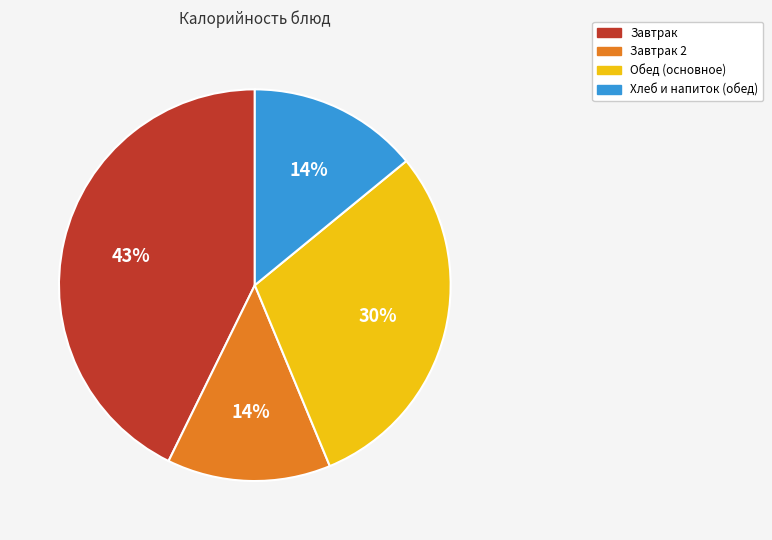

To the nearest percent, what is the average slice percentage?

25%